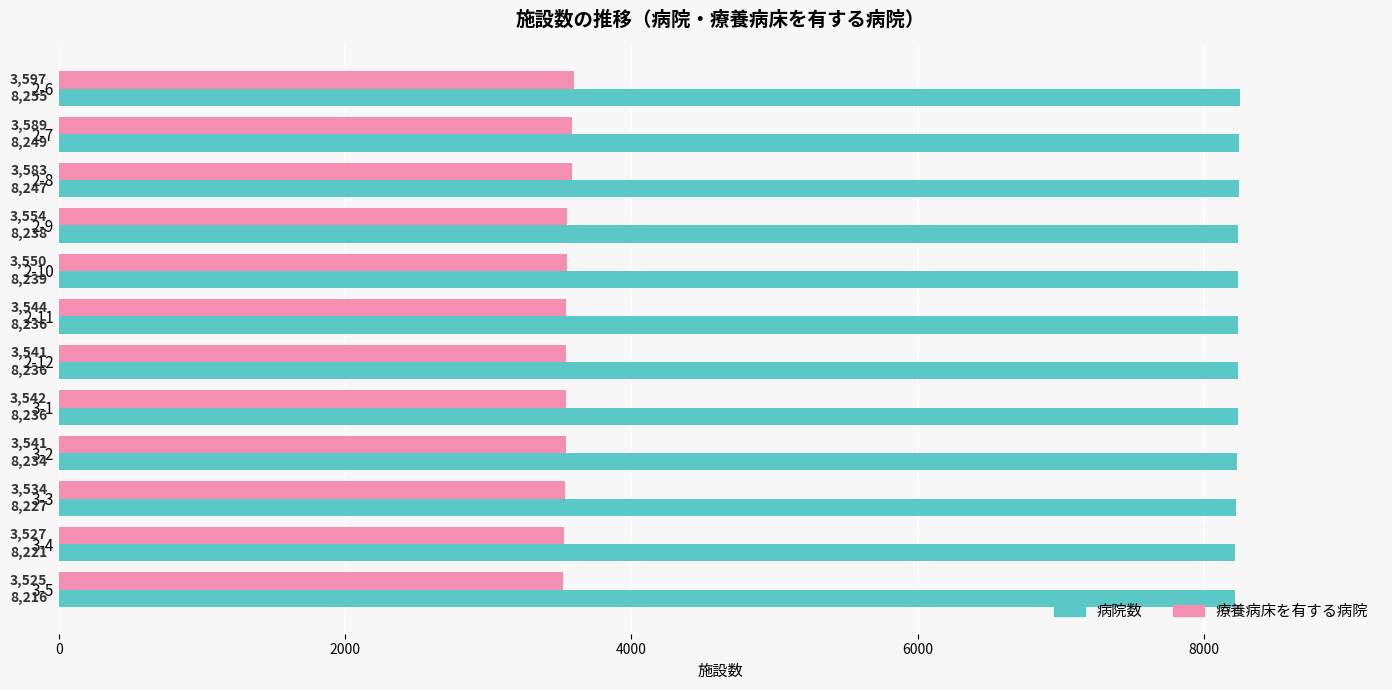

Is it true that 病院数 equals 3955 at 2-11?

False